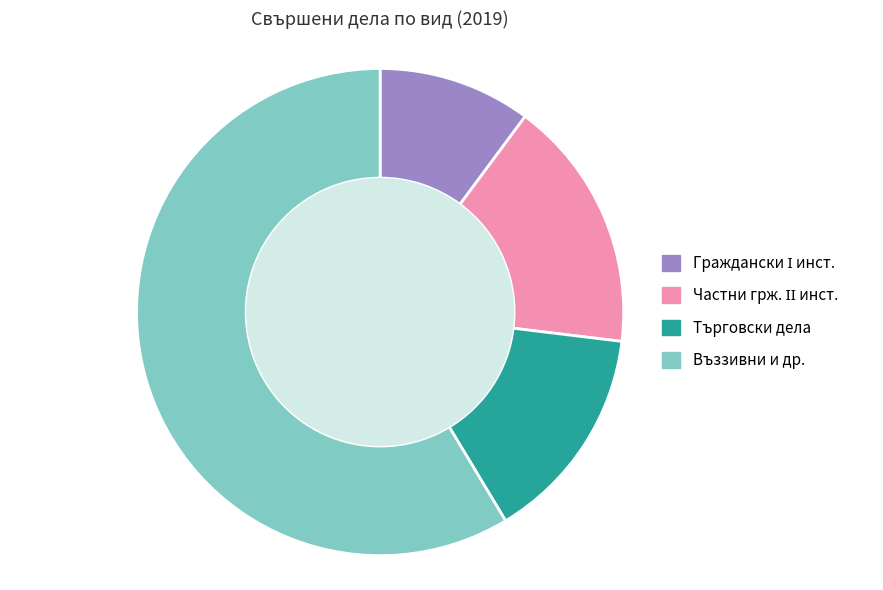

Is there a majority slice in this chart?

Yes